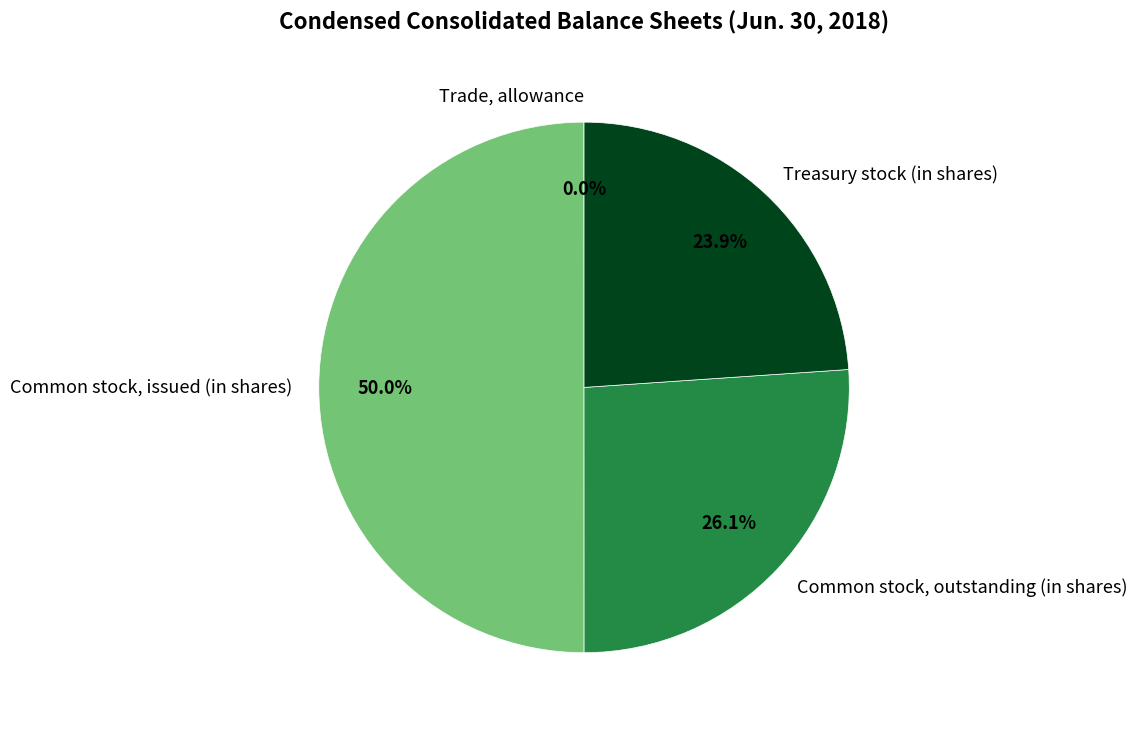

True or false: Treasury stock (in shares) accounts for 24% of the total.

True